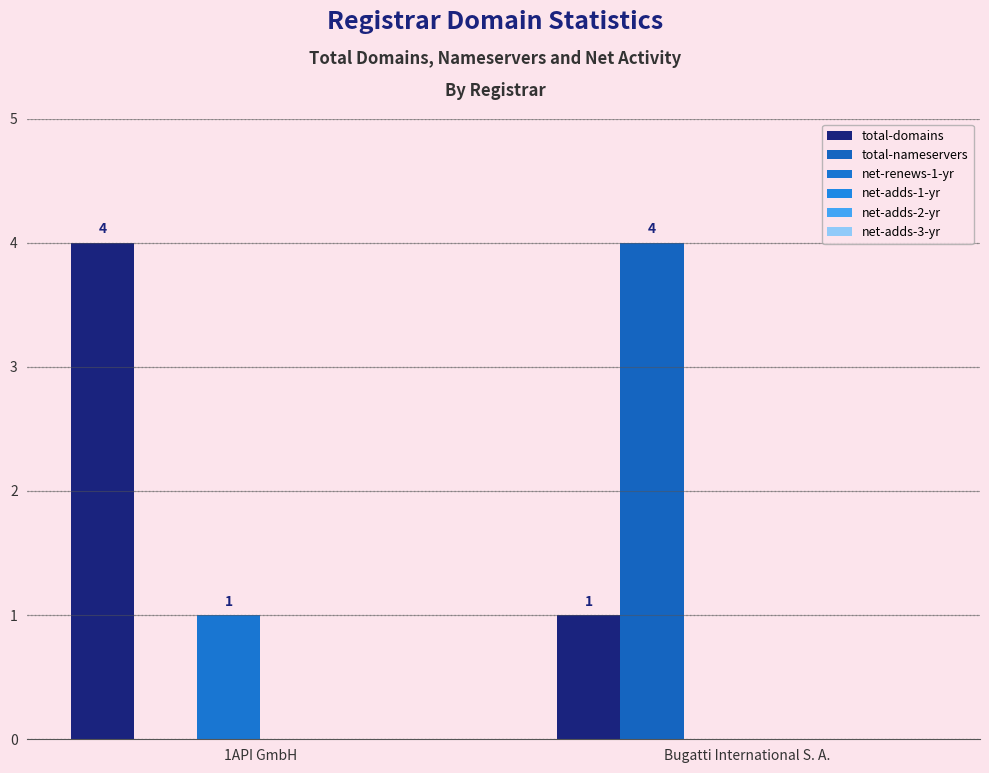

What is the spread (max minus min) of values at 1API GmbH?

4